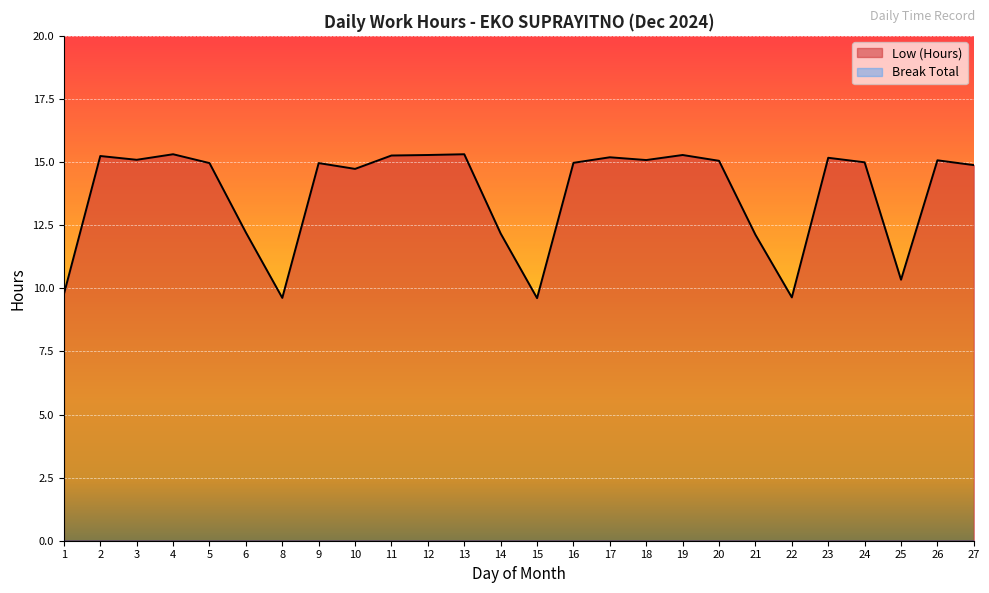

Rank the categories by value from lowest to highest.

15, 8, 22, 1, 25, 21, 14, 6, 10, 27, 5, 9, 16, 24, 20, 26, 18, 3, 23, 17, 2, 11, 12, 19, 4, 13